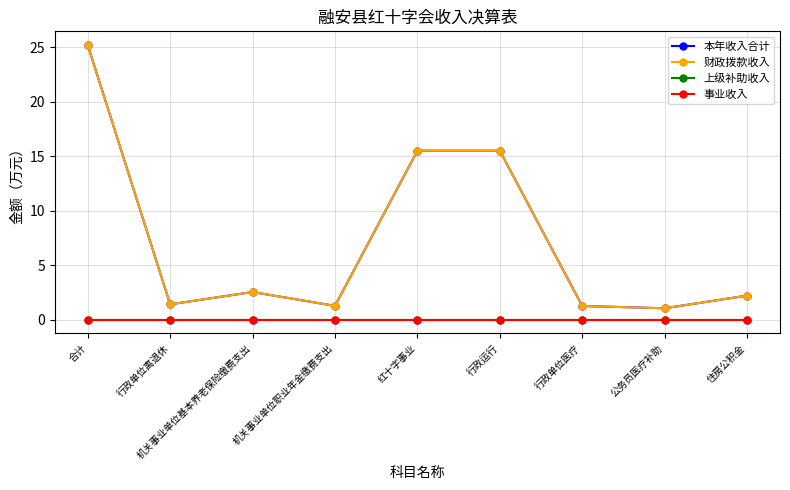

Reading left to right, transcribe all the data shown in this chart.

本年收入合计: 25.2	1.4	2.5	1.3	15.5	15.5	1.2	1.0	2.2
财政拨款收入: 25.2	1.4	2.5	1.3	15.5	15.5	1.2	1.0	2.2
上级补助收入: 0.0	0.0	0.0	0.0	0.0	0.0	0.0	0.0	0.0
事业收入: 0.0	0.0	0.0	0.0	0.0	0.0	0.0	0.0	0.0